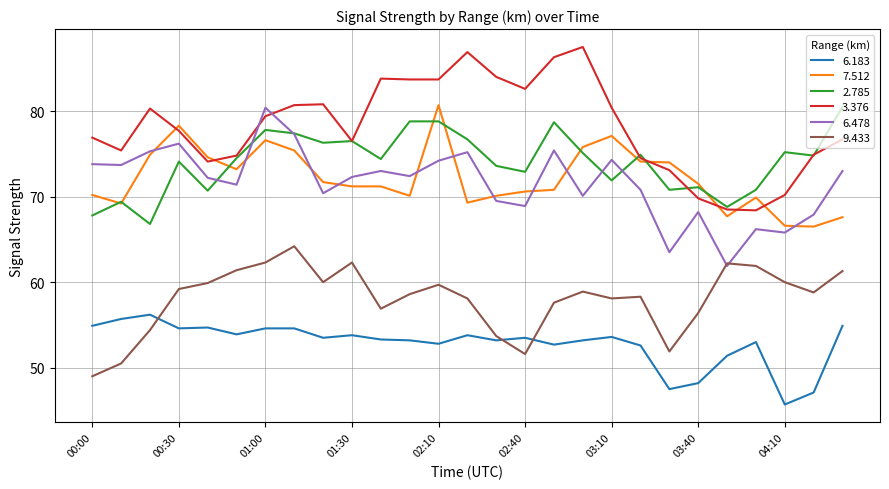

What is the minimum value for 9.433?

49.0